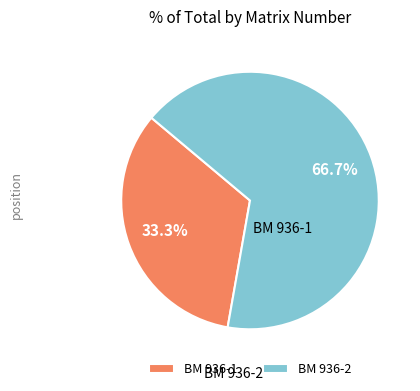

To the nearest percent, what percentage of the pie is BM 936-2?

67%